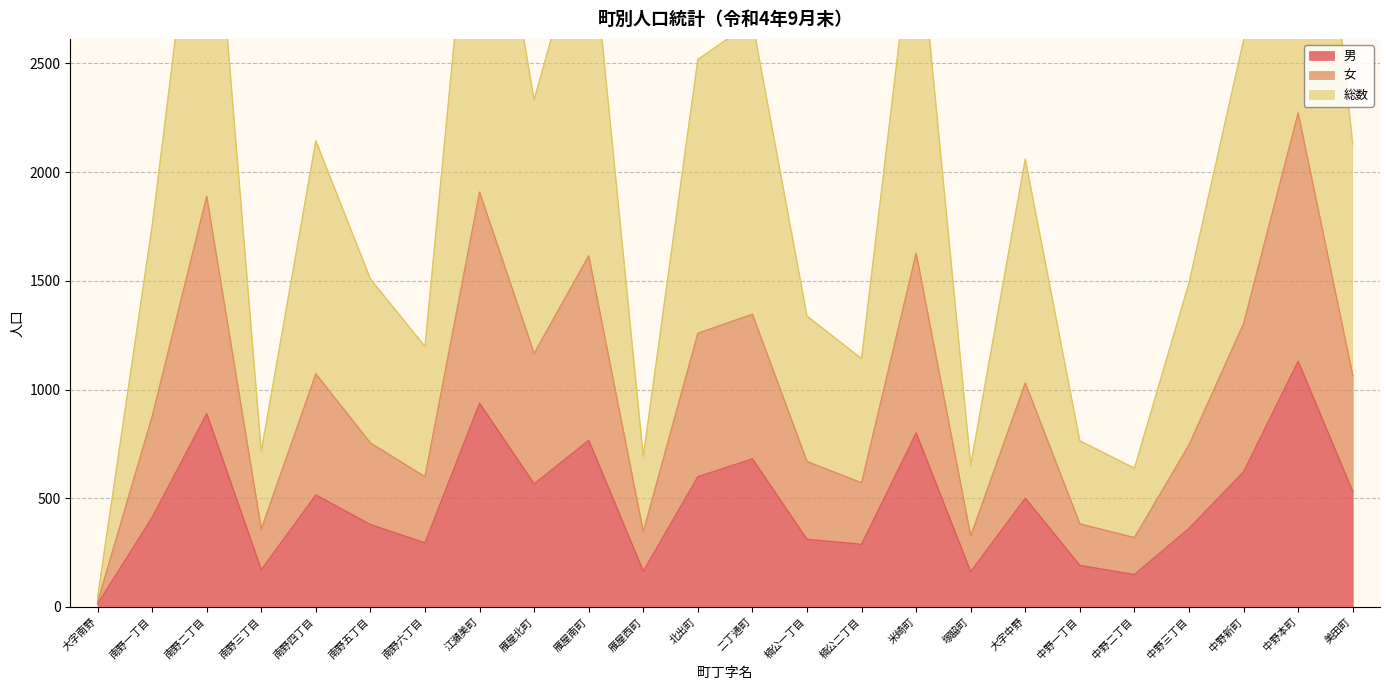

Which category has the highest value across all series?

中野本町